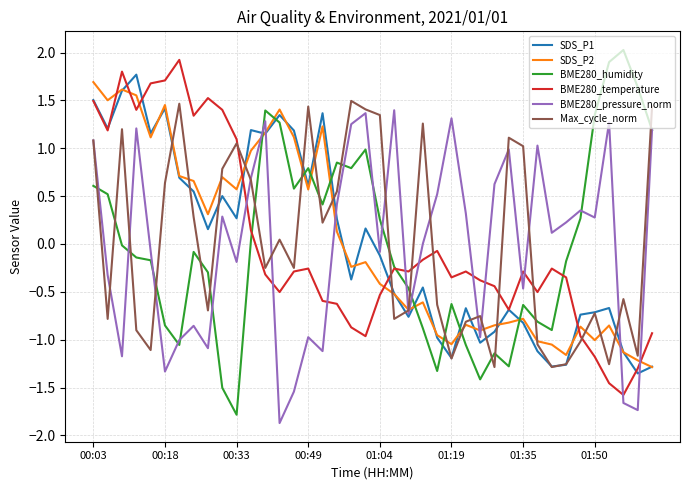

True or false: Max_cycle_norm and BME280_humidity cross at least once.

True